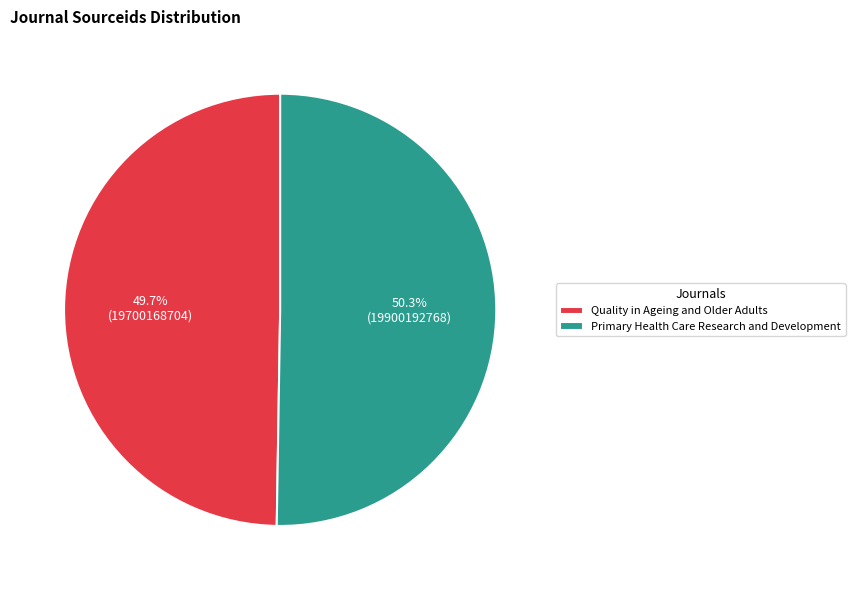

To the nearest percent, what is the average slice percentage?

50%